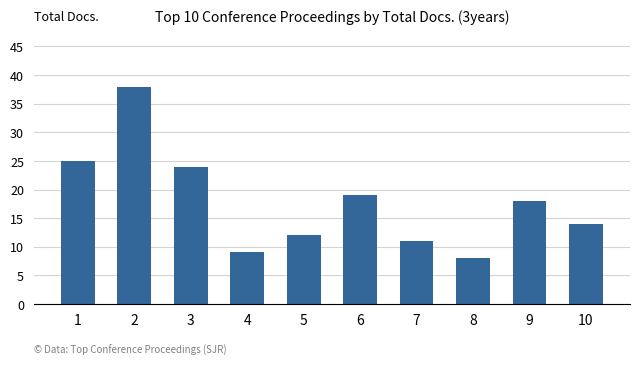

Reading left to right, list all the values displayed in this chart.

1=25	2=38	3=24	4=9	5=12	6=19	7=11	8=8	9=18	10=14